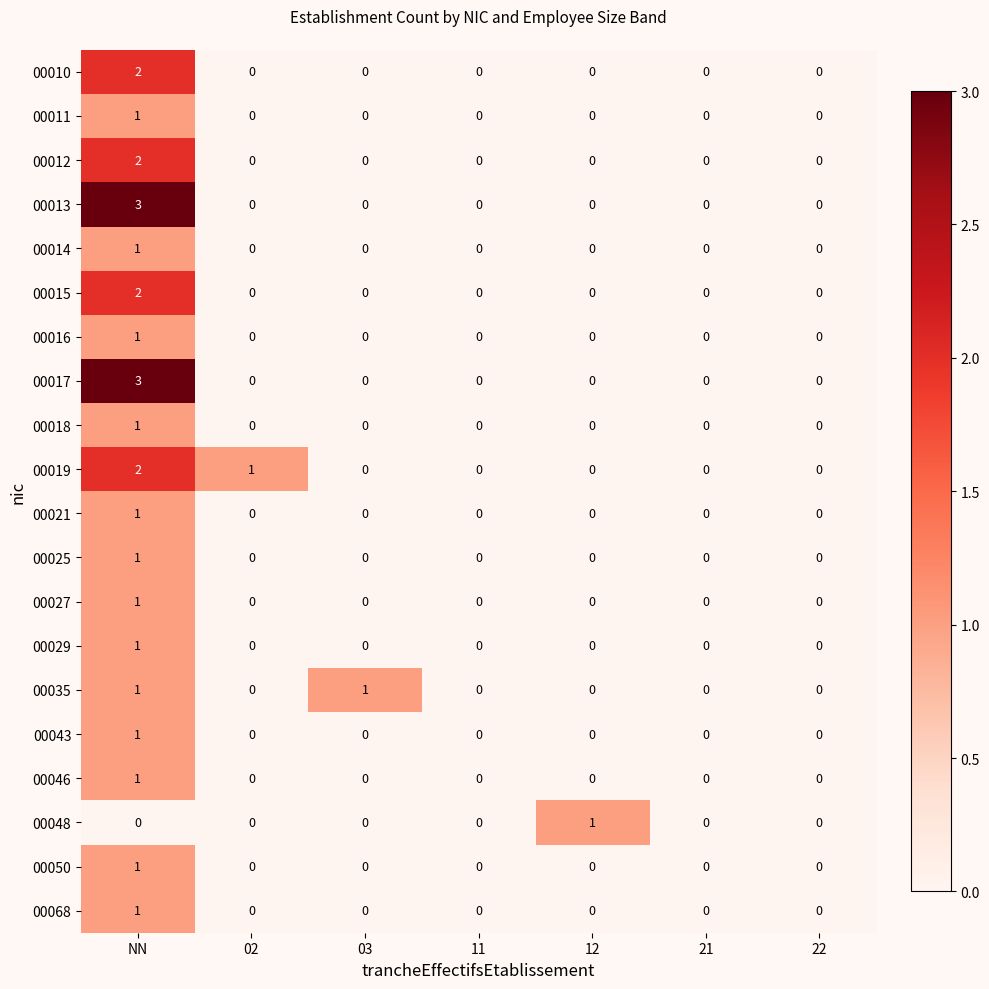

Count the 00010 values in the range 0 to 1.

6